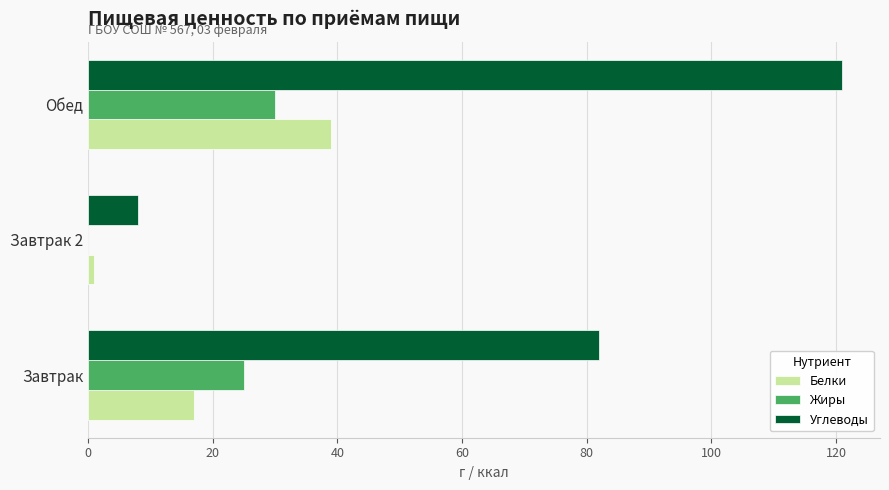

What is the approximate value of Углеводы at Завтрак?

82